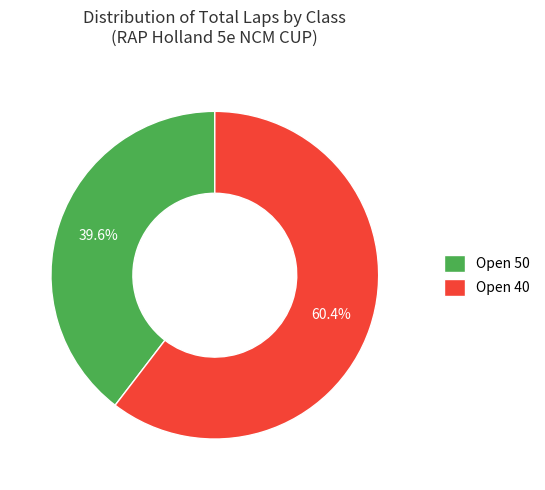

Rank the categories by value from lowest to highest.

Open 50, Open 40